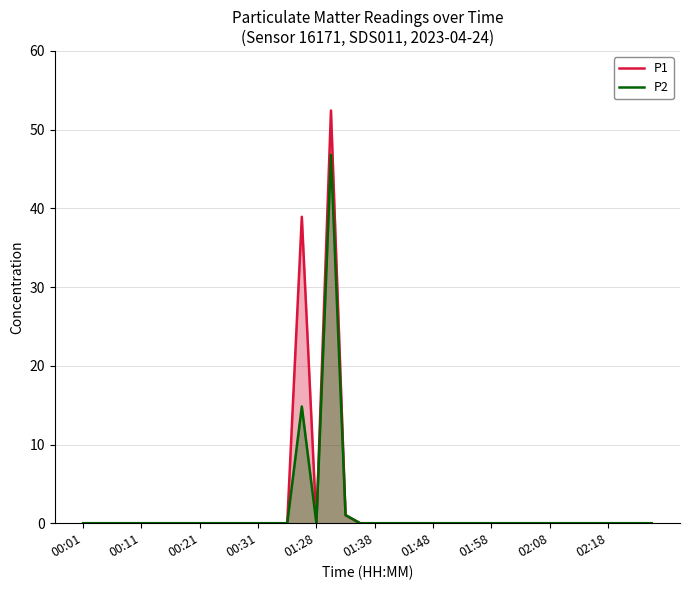

What is the maximum value shown in the chart?

52.4